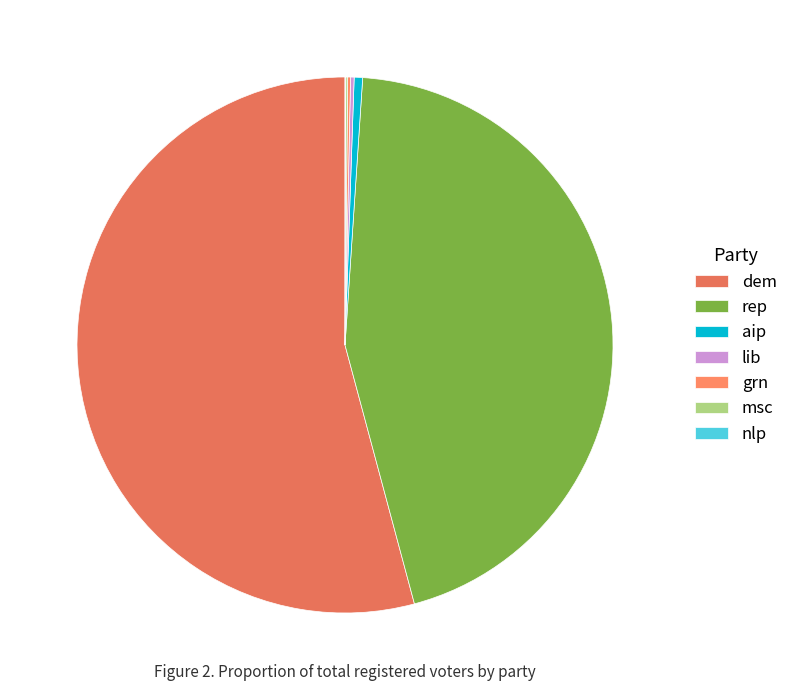

Is it true that lib is 1% of the pie?

False